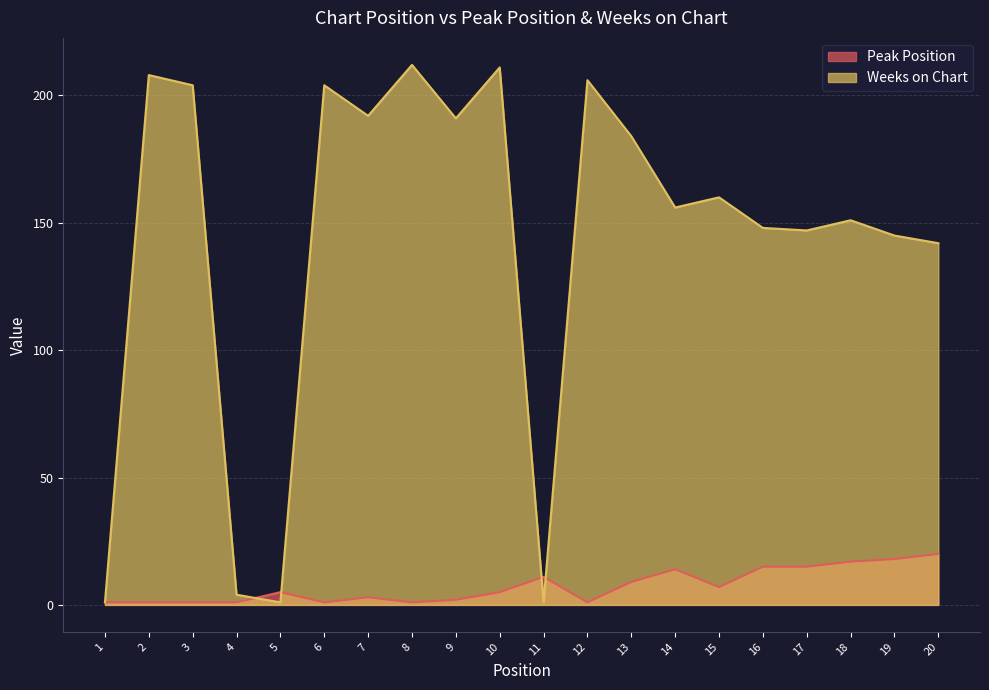

At which label does Weeks on Chart first exceed 160?

2